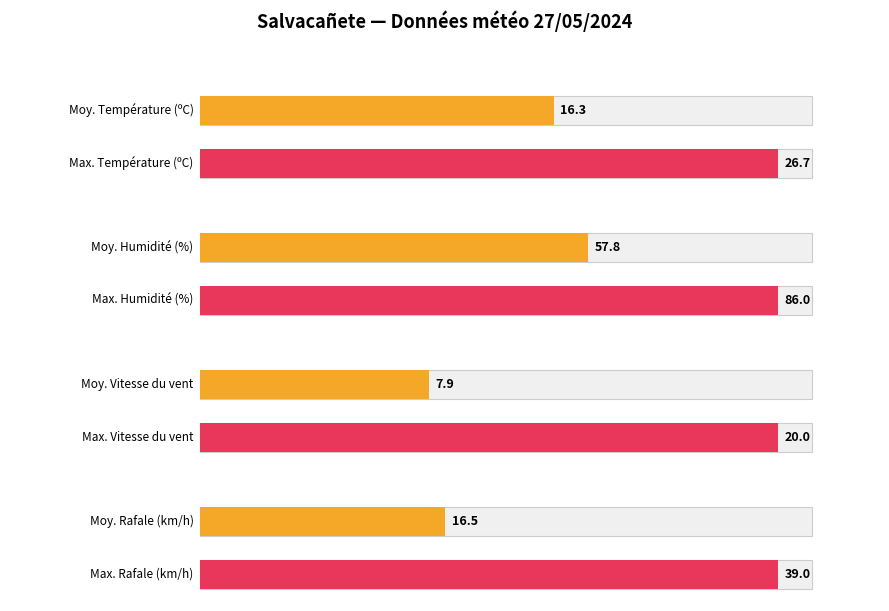

What are all the series names shown in the legend?

Température (ºC), Humidité (%), Vitesse du vent (km/h), Rafale (km/h)